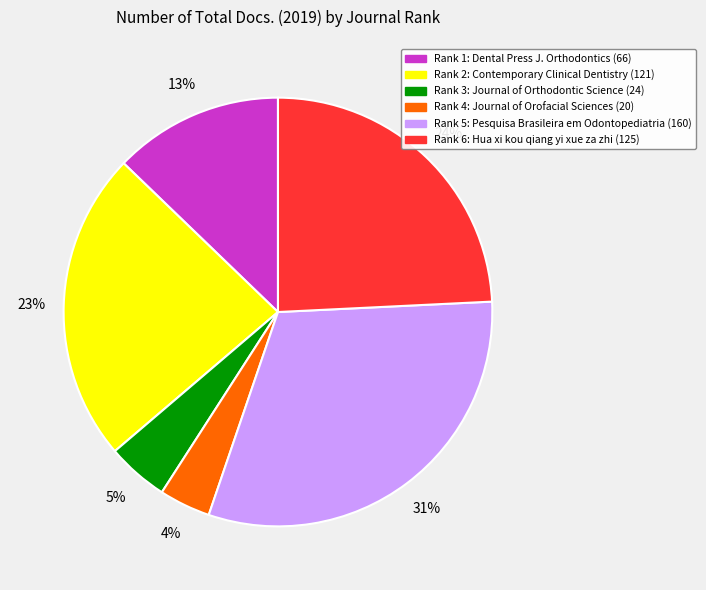

Is there a majority slice in this chart?

No